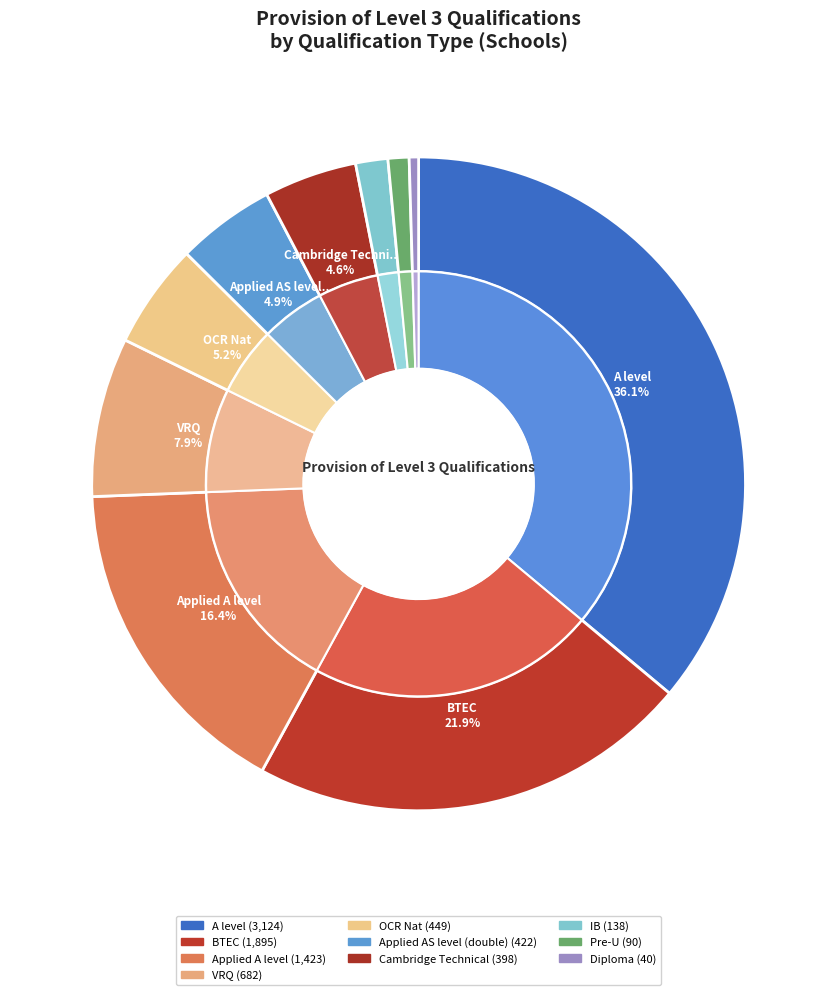

Is there a majority slice in this chart?

No